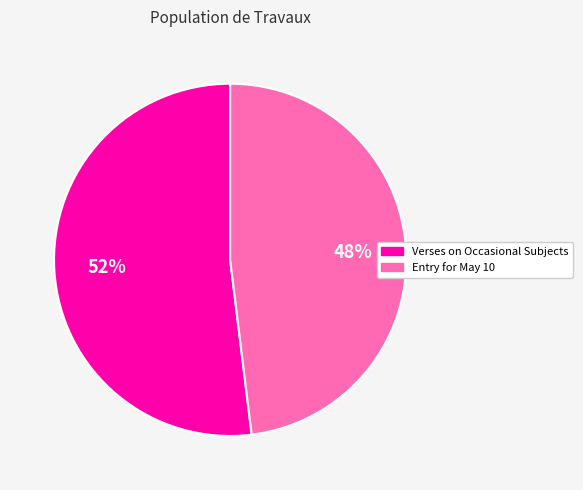

Is it true that Verses on Occasional Subjects is 52% of the pie?

True